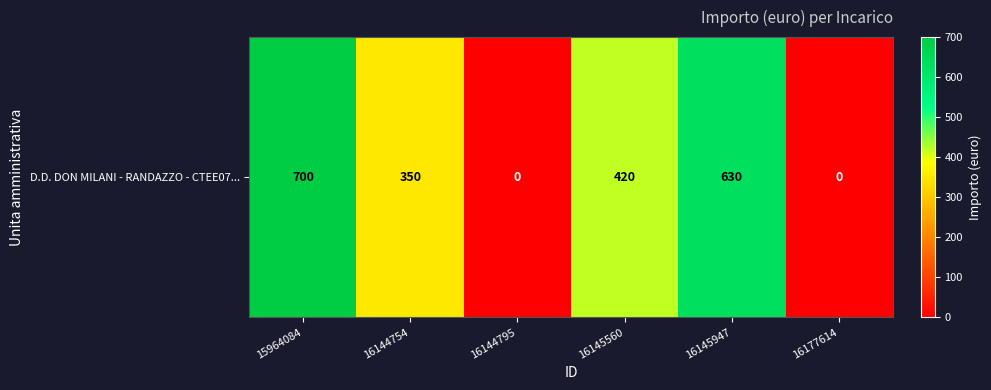

What is the sum of all values?

2100